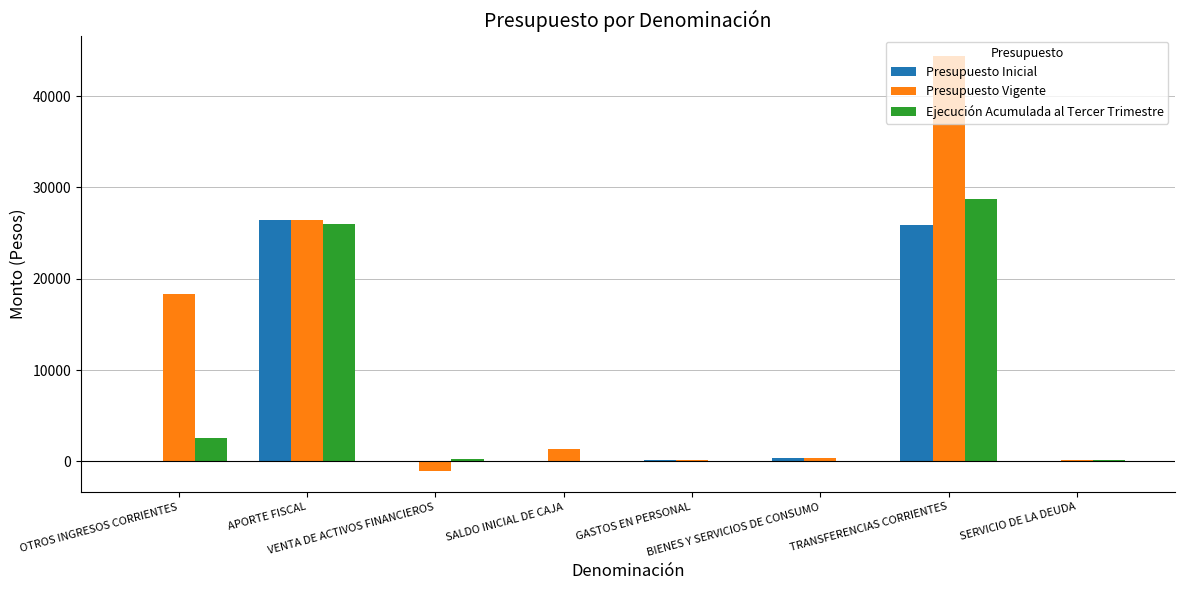

What is the highest value of the Presupuesto Inicial series?

26389